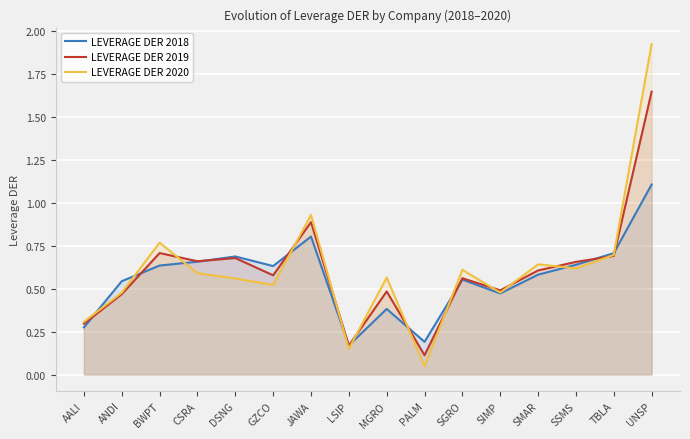

What is the difference between the second highest and minimum values in the LEVERAGE DER 2020 series?

0.9